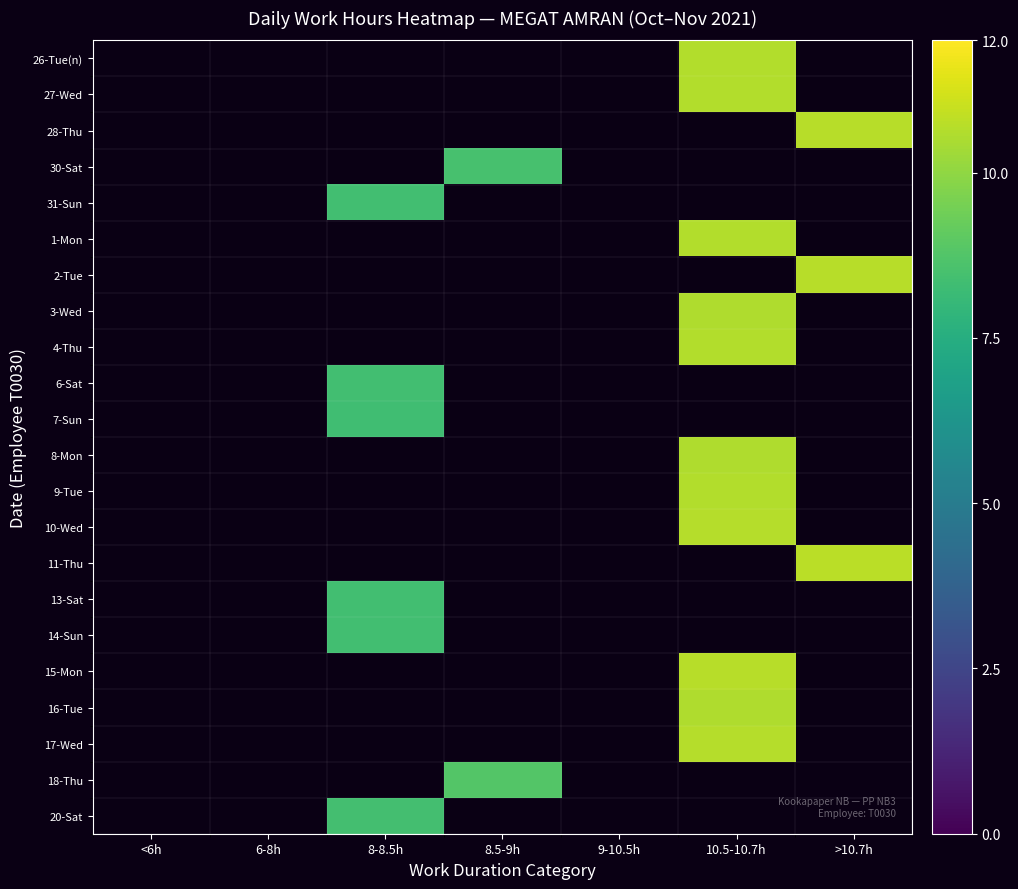

At how many categories does at least one series exceed 10?

2